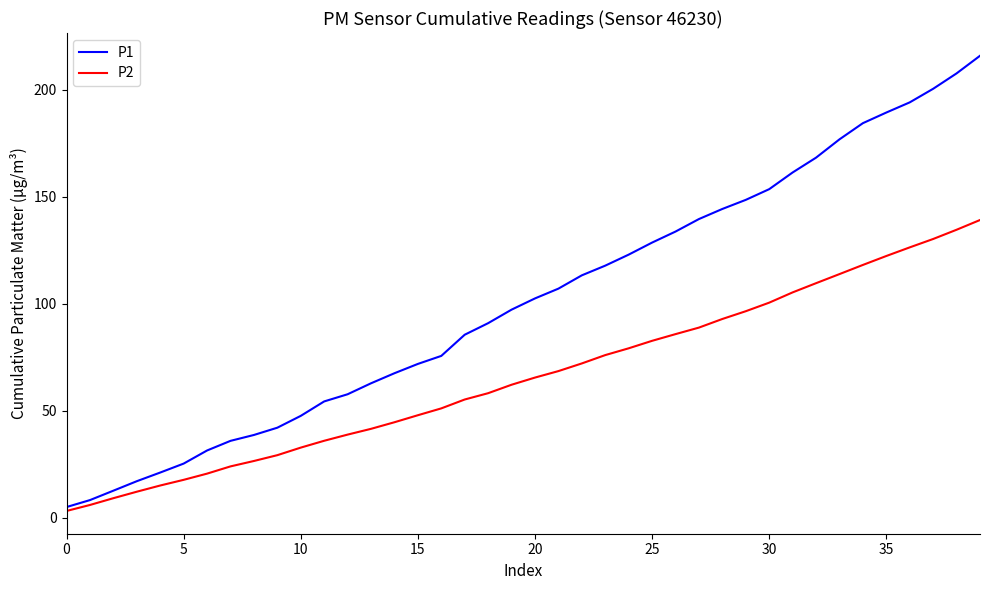

Rank the series by their maximum value, from highest to lowest.

P1, P2